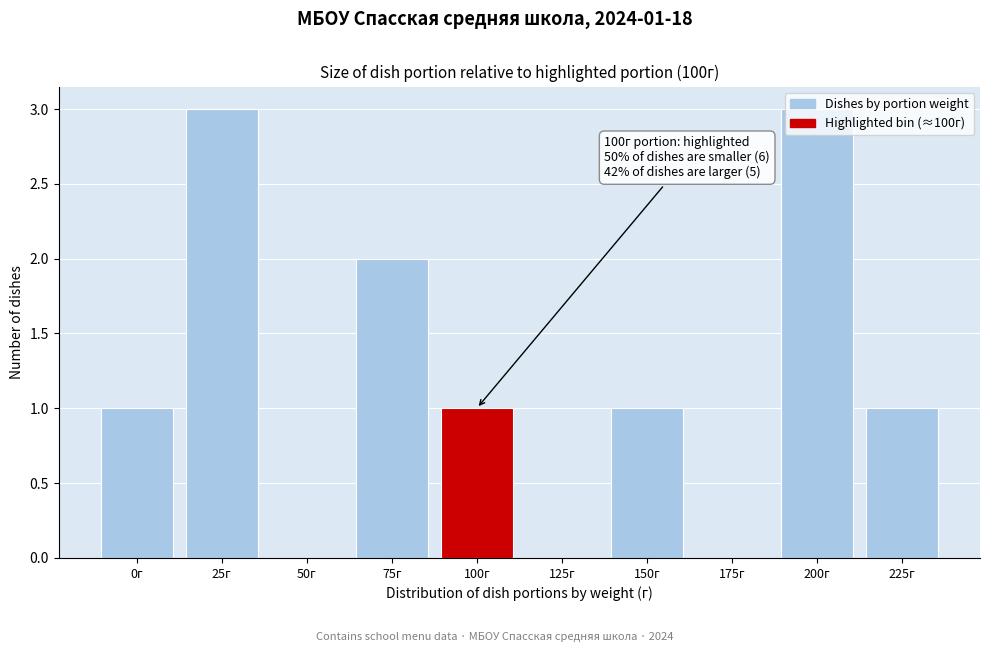

What is the maximum value shown in the chart?

3